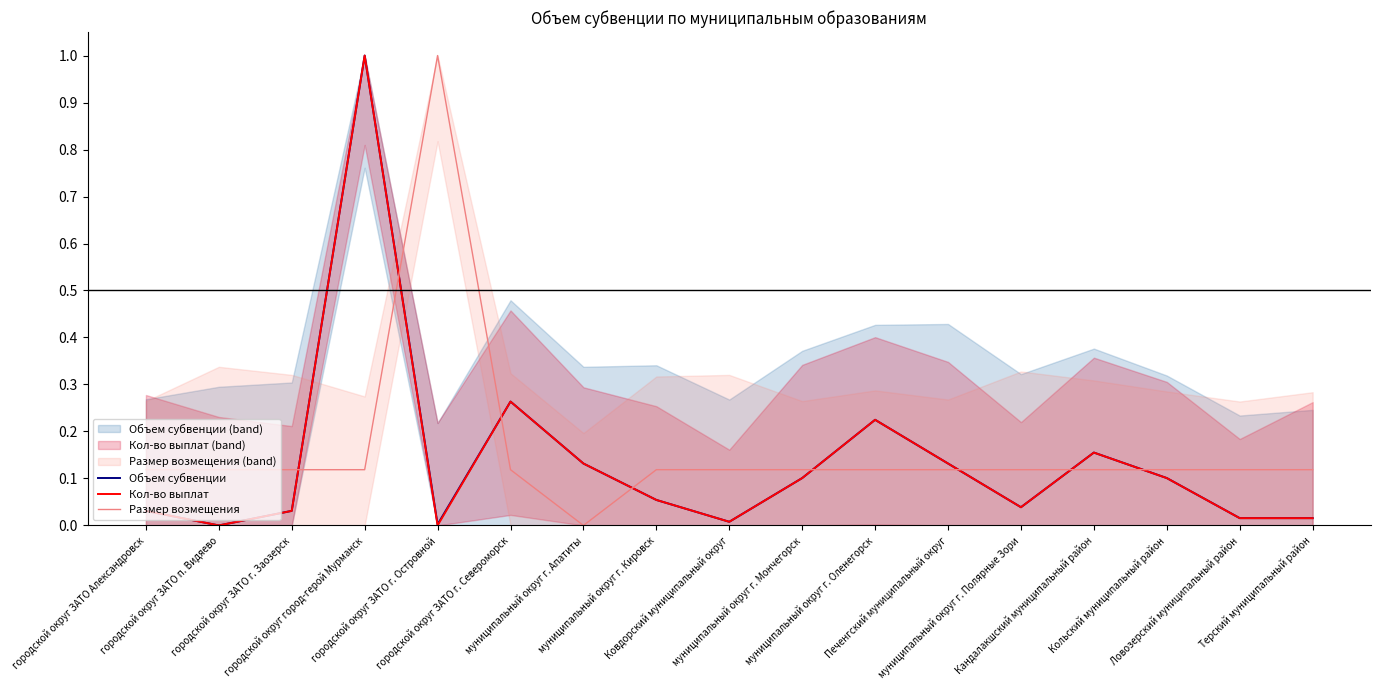

Is this an area chart (filled region under the line)?

No